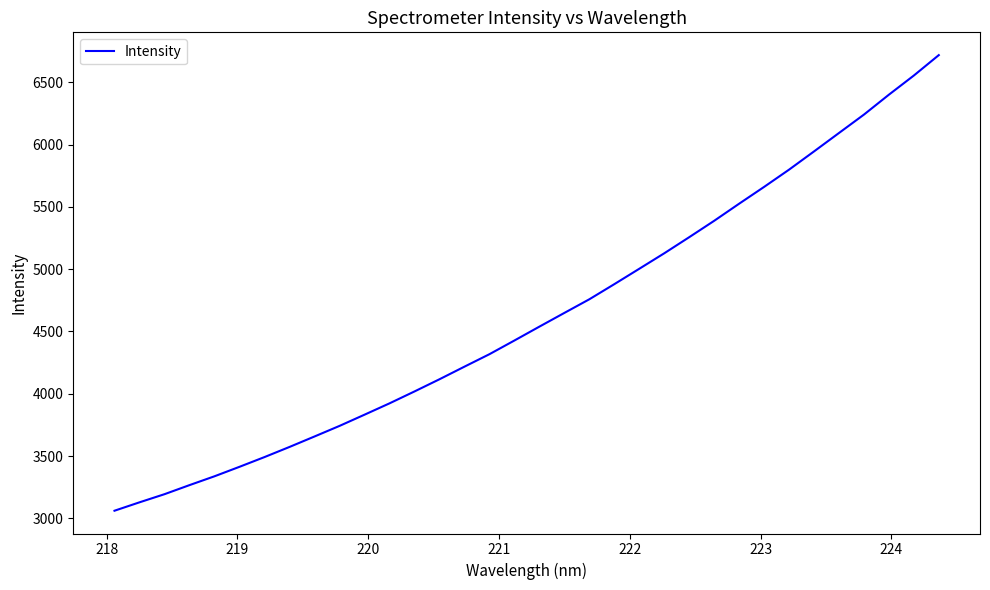

What is the smallest value displayed?

3061.5